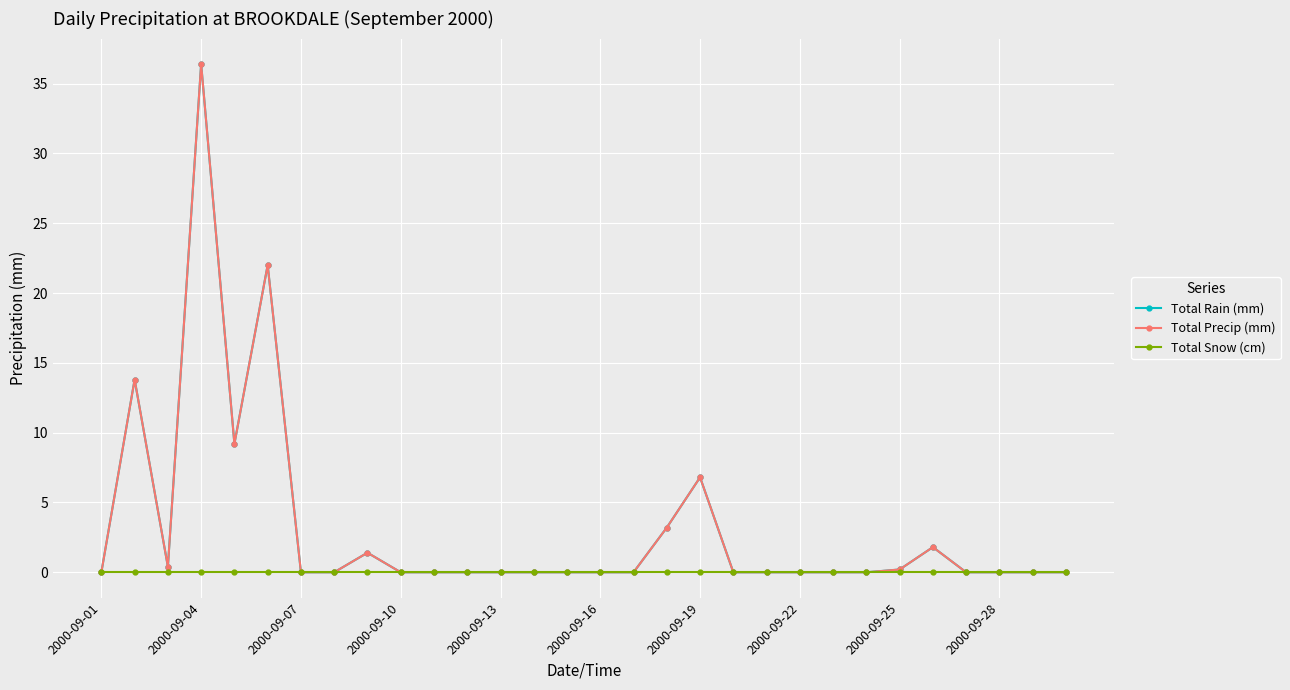

Does the chart have visible grid lines?

Yes